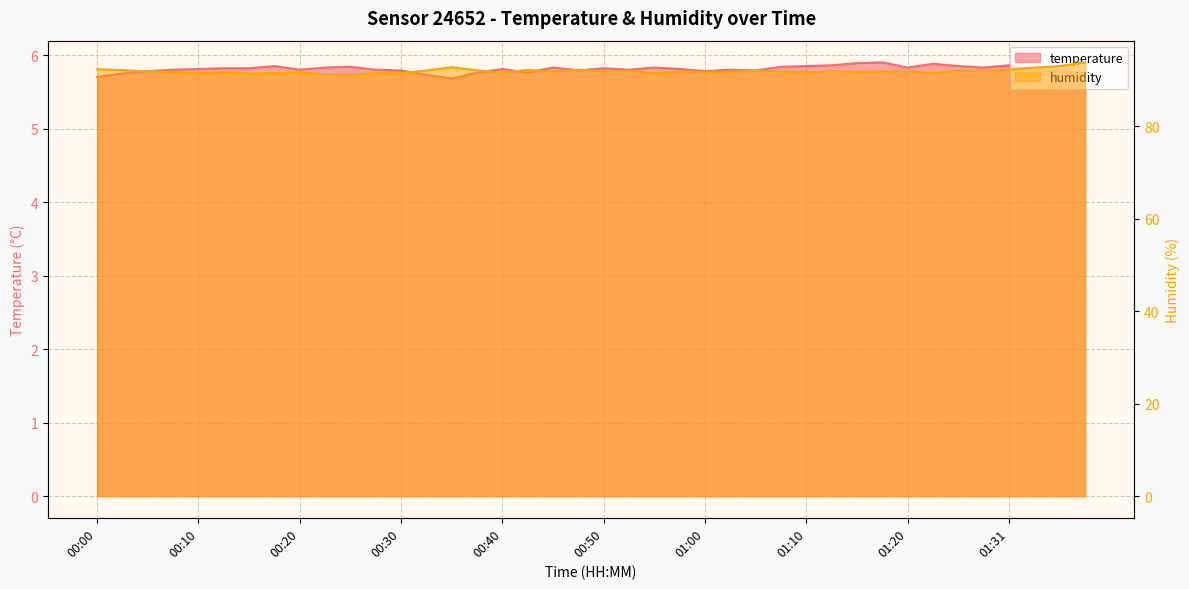

Reading left to right, list all the values displayed in this chart.

temperature: 5.7	5.8	5.8	5.8	5.8	5.8	5.8	5.8	5.8	5.8	5.8	5.8	5.8	5.7	5.7	5.8	5.8	5.8	5.8	5.8	5.8	5.8	5.8	5.8	5.8	5.8	5.8	5.8	5.8	5.9	5.9	5.9	5.8	5.9	5.8	5.8	5.9	5.8	5.8	5.8
humidity: 92.4	92.2	91.9	91.8	91.5	91.7	91.5	91.5	91.7	91.3	91.3	91.5	91.5	92.1	92.8	92.2	91.7	92.2	91.9	92.3	91.9	92.1	91.5	91.9	91.7	91.8	92.1	91.9	91.7	92.0	91.8	91.9	92.0	91.5	92.1	92.0	92.3	92.7	93.1	93.9